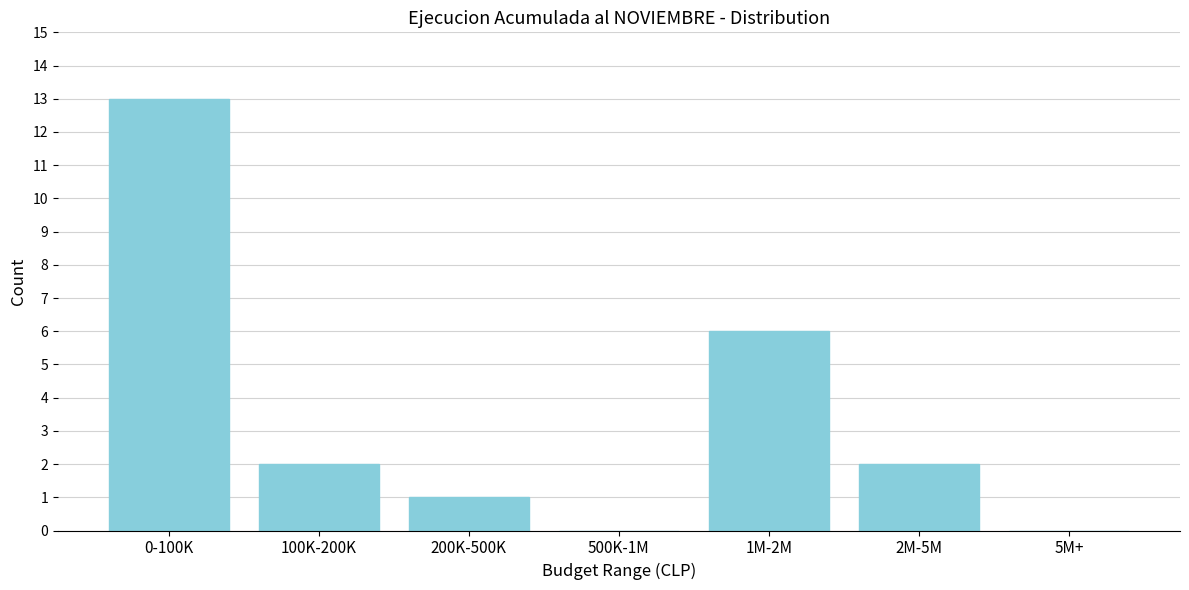

Reading right to left, transcribe all the data shown in this chart.

5M+=0	2M-5M=2	1M-2M=6	500K-1M=0	200K-500K=1	100K-200K=2	0-100K=13